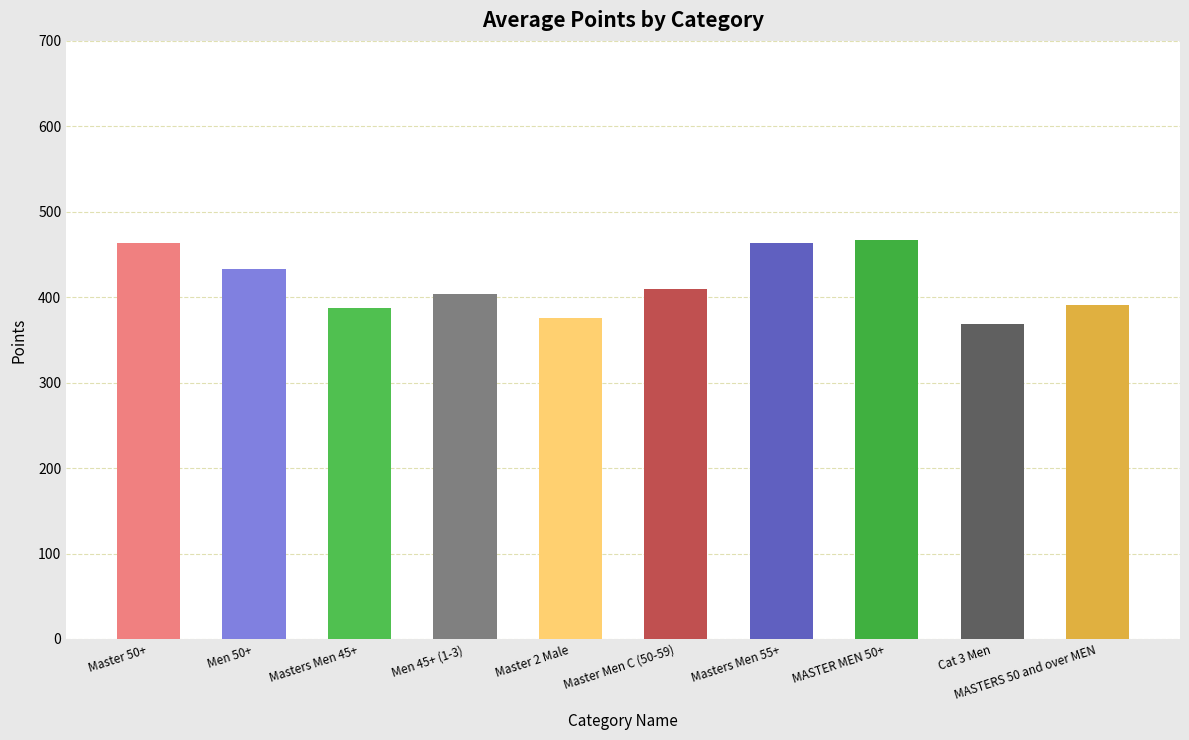

Between Master 2 Male and MASTERS 50 and over MEN, which is larger?

MASTERS 50 and over MEN